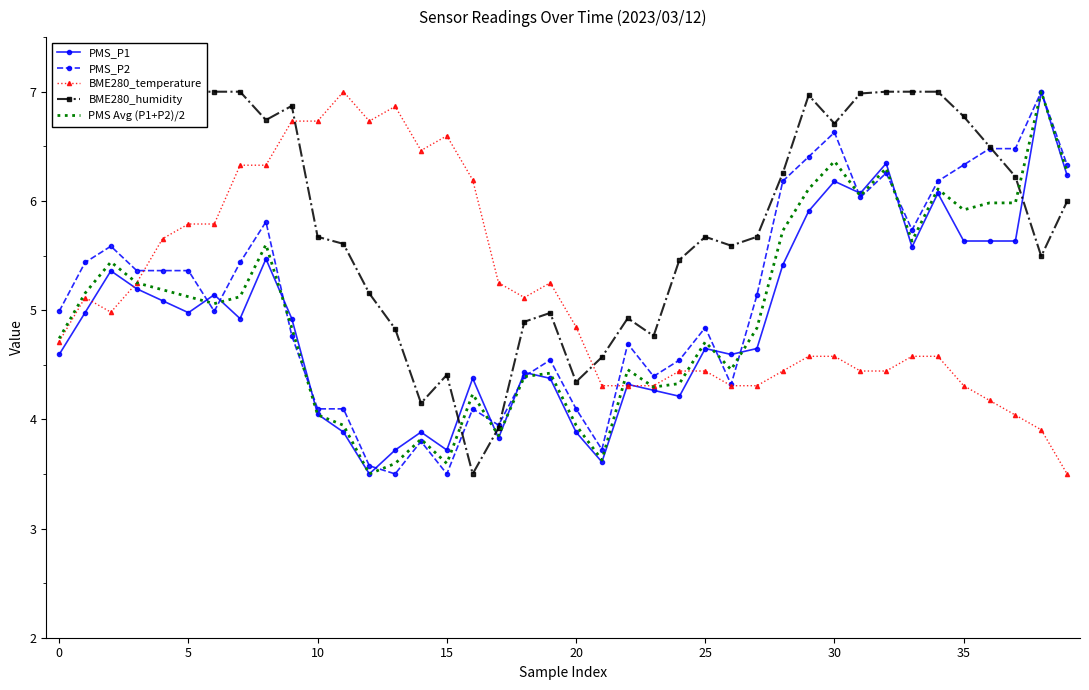

True or false: BME280_temperature has a value of 4.4 at 25.

True